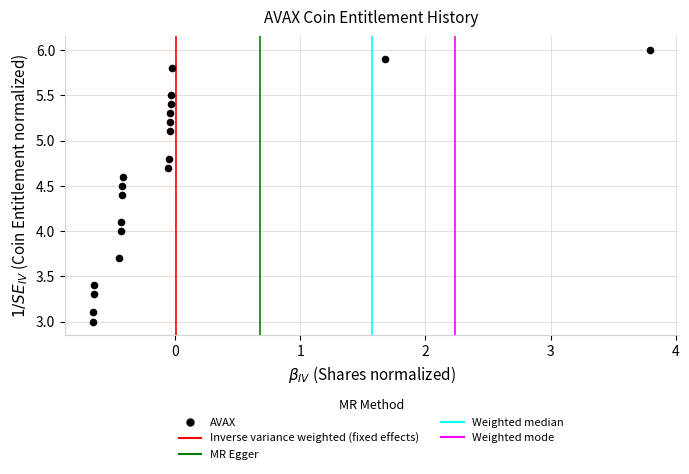

What is the range of X values (max minus min)?

4.4